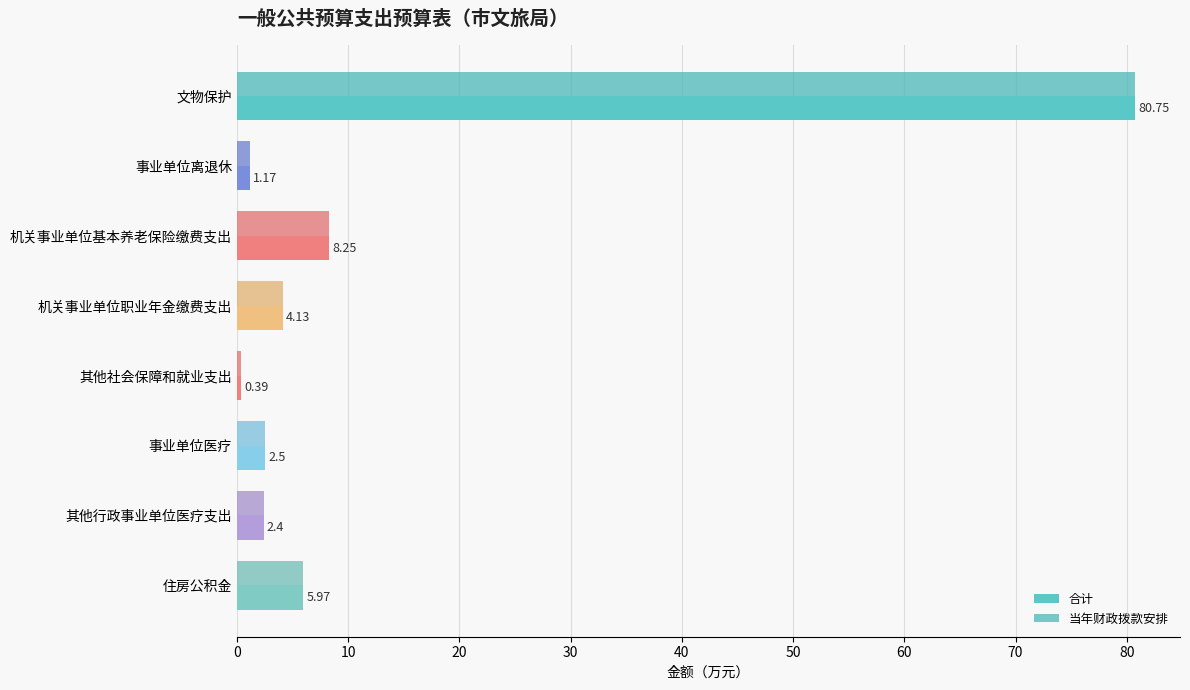

How many data points does each series have?

8